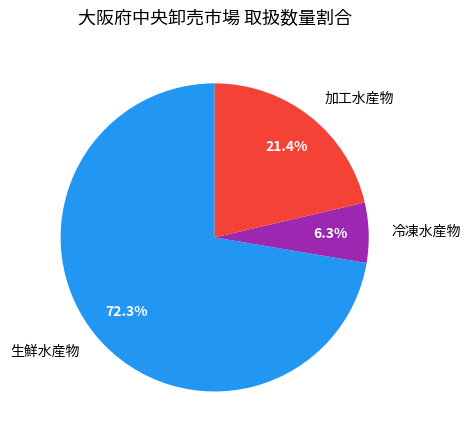

What percentage is the 加工水産物 slice, to the nearest percent?

21%